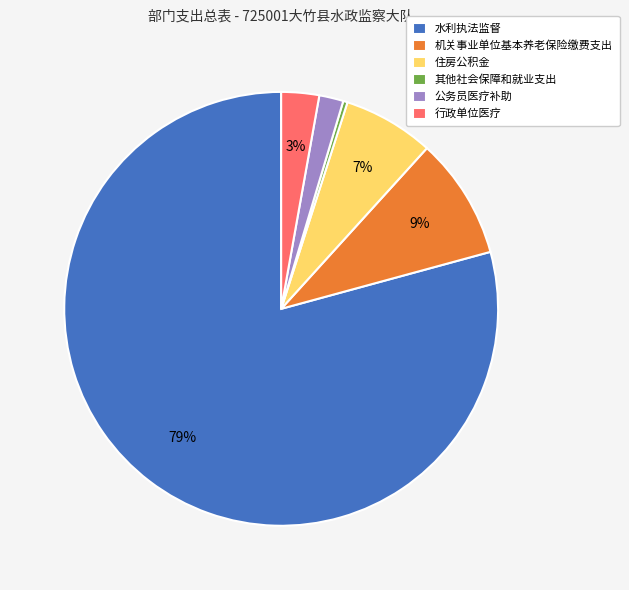

Is the sum of 其他社会保障和就业支出 and 机关事业单位基本养老保险缴费支出 greater than half?

No